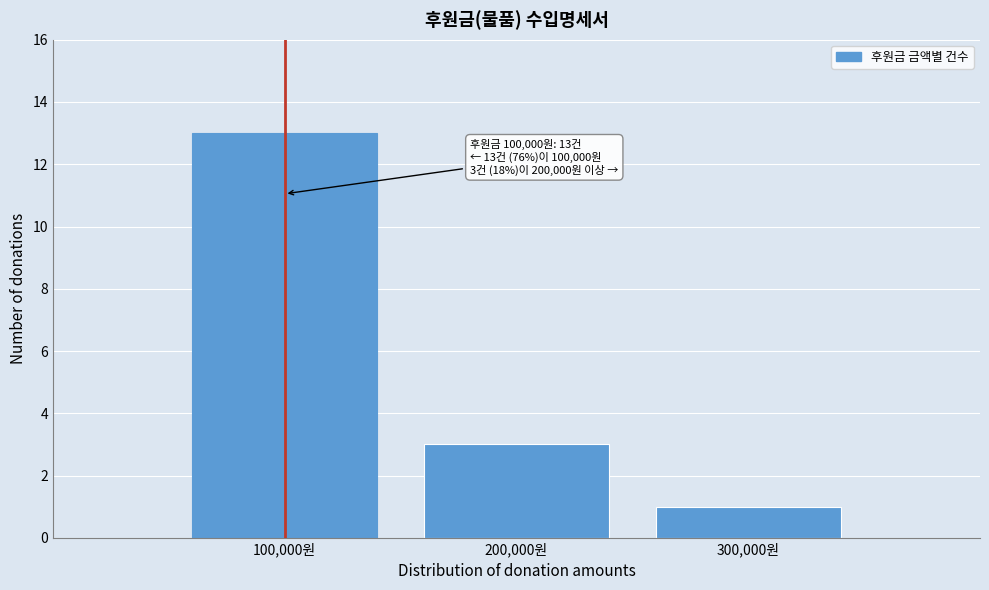

Reading left to right, what are all the values shown in this chart?

100,000원=13	200,000원=3	300,000원=1